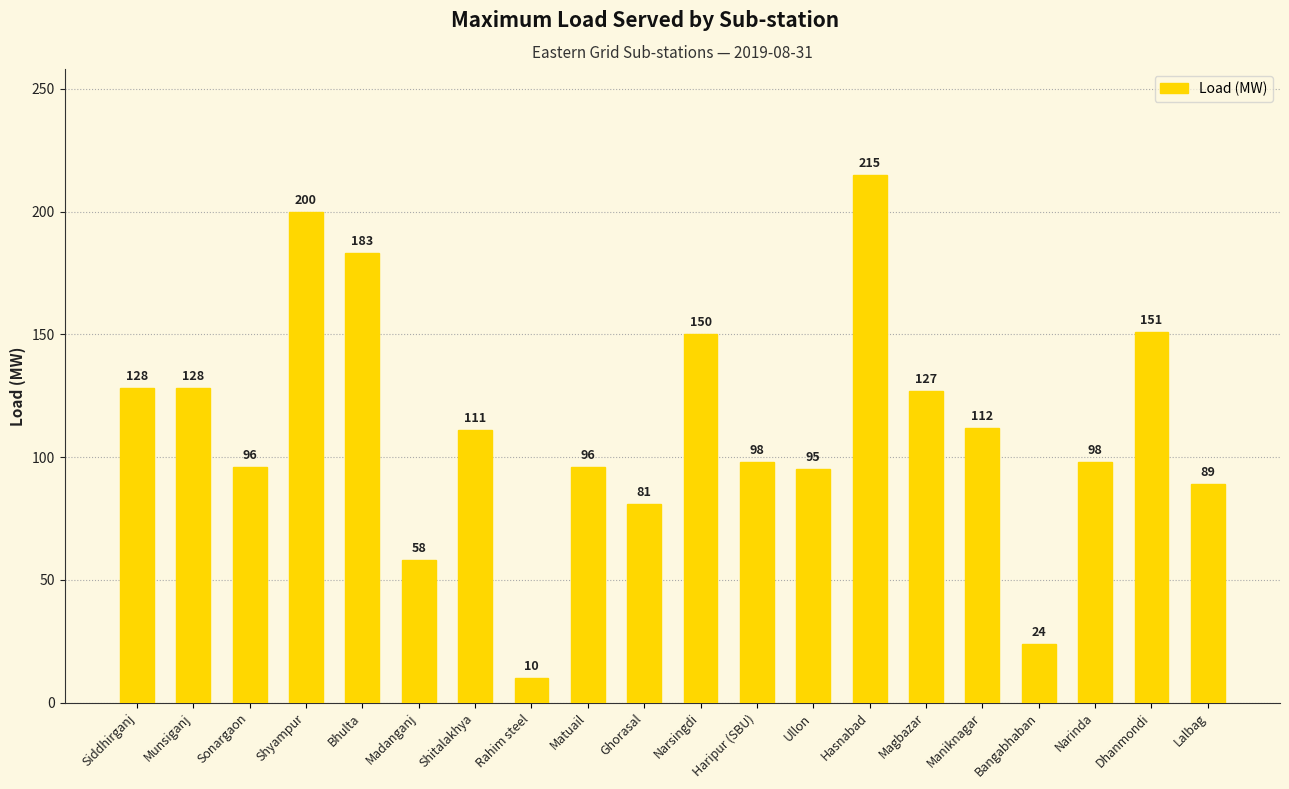

Which has a higher value, Sonargaon or Shyampur?

Shyampur